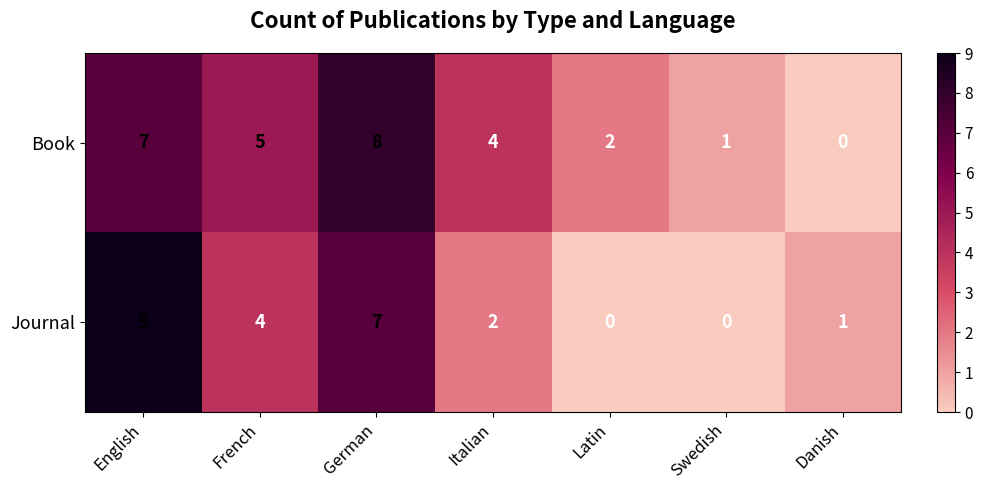

Reading left to right, what are all the values shown in this chart?

Book: 7	5	8	4	2	1	0
Journal: 9	4	7	2	0	0	1